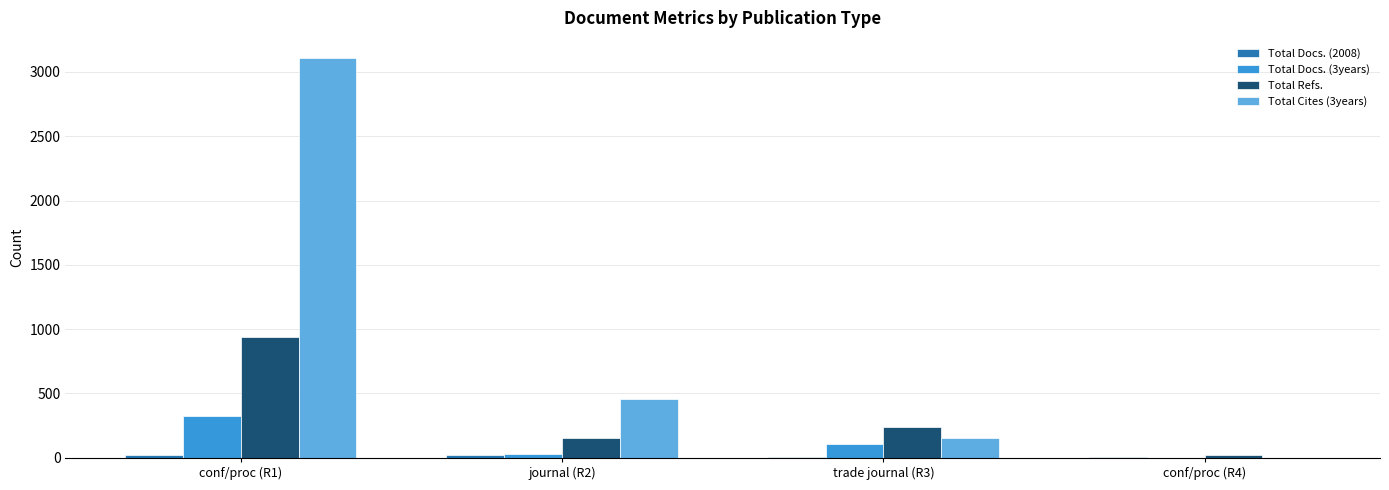

Which series has the widest spread of values?

Total Cites (3years)